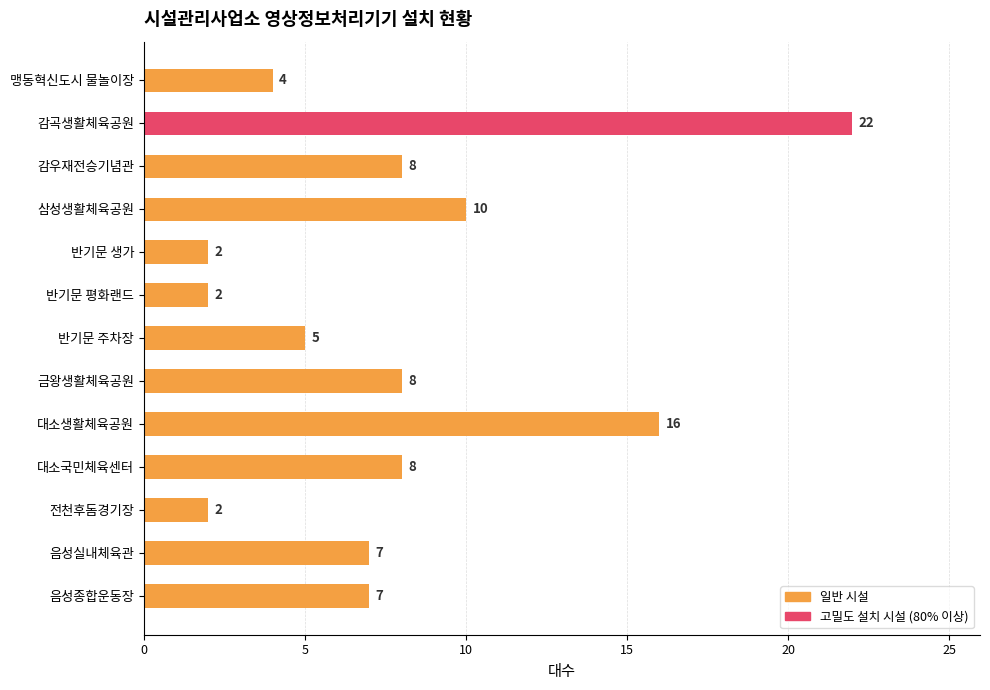

What is the change in value from 대소생활체육공원 to 반기문 평화랜드?

-14